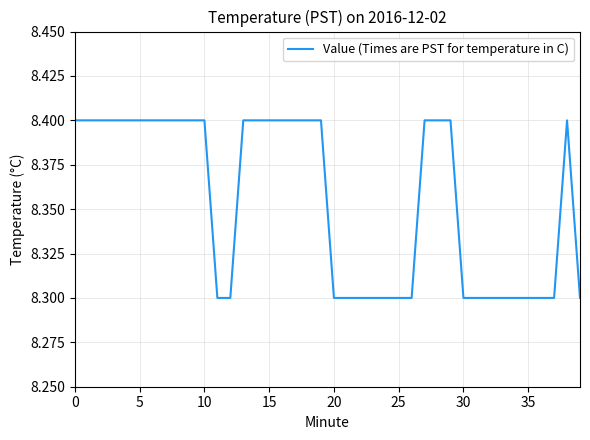

What is the smallest value displayed?

8.3